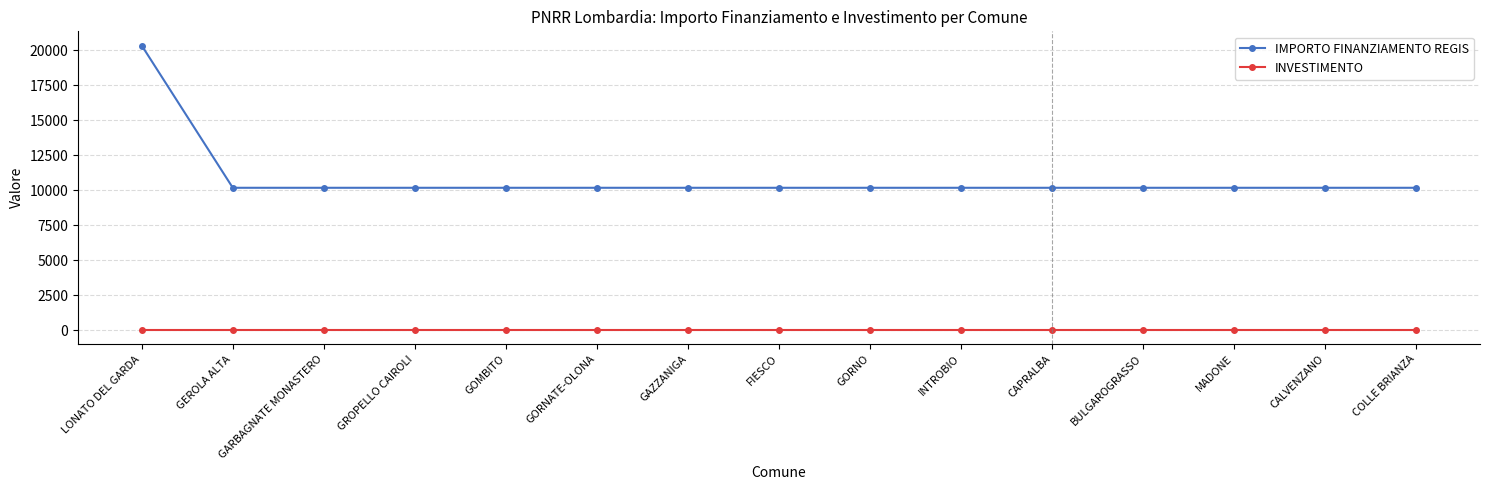

What position from the left is INTROBIO?

10